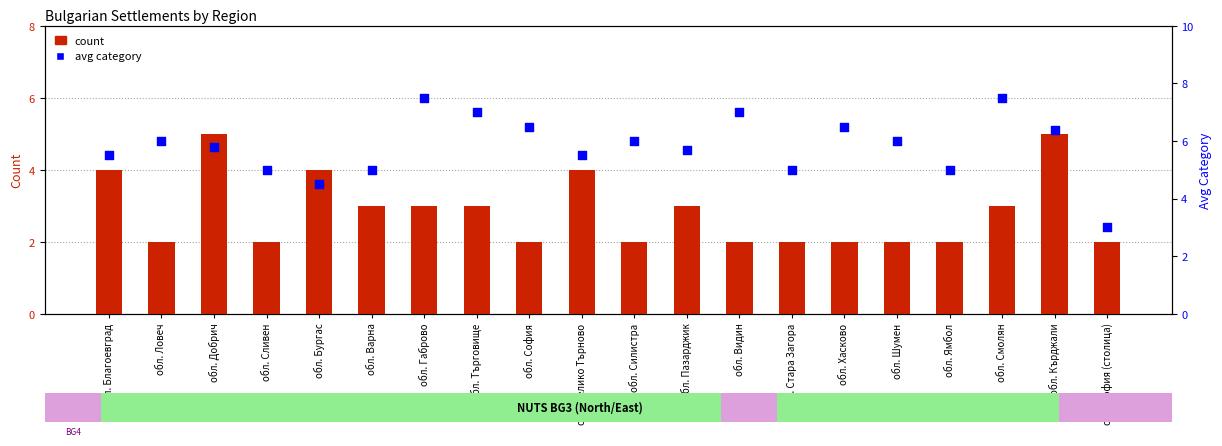

At which category is the sum across all series the highest?

обл. Кърджали